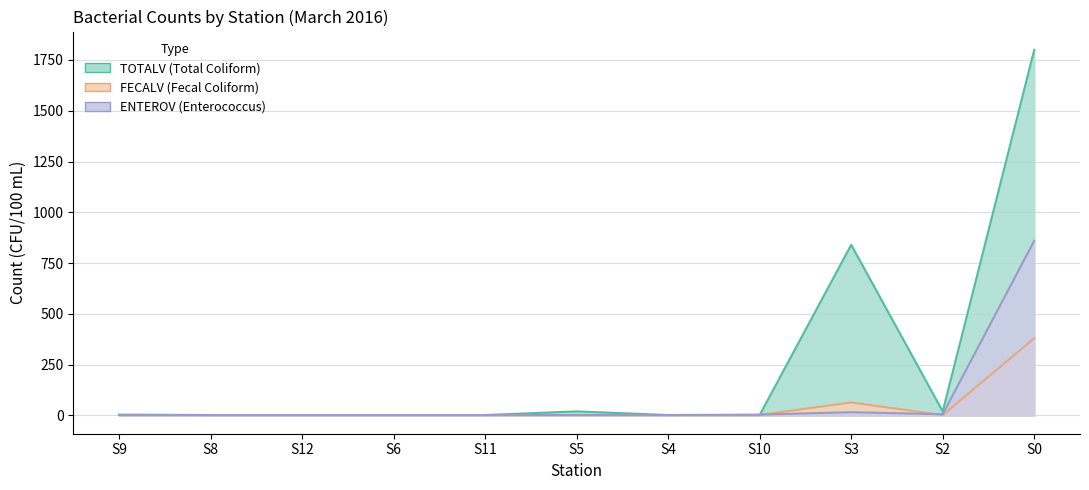

Which series has the largest total across all categories?

TOTALV